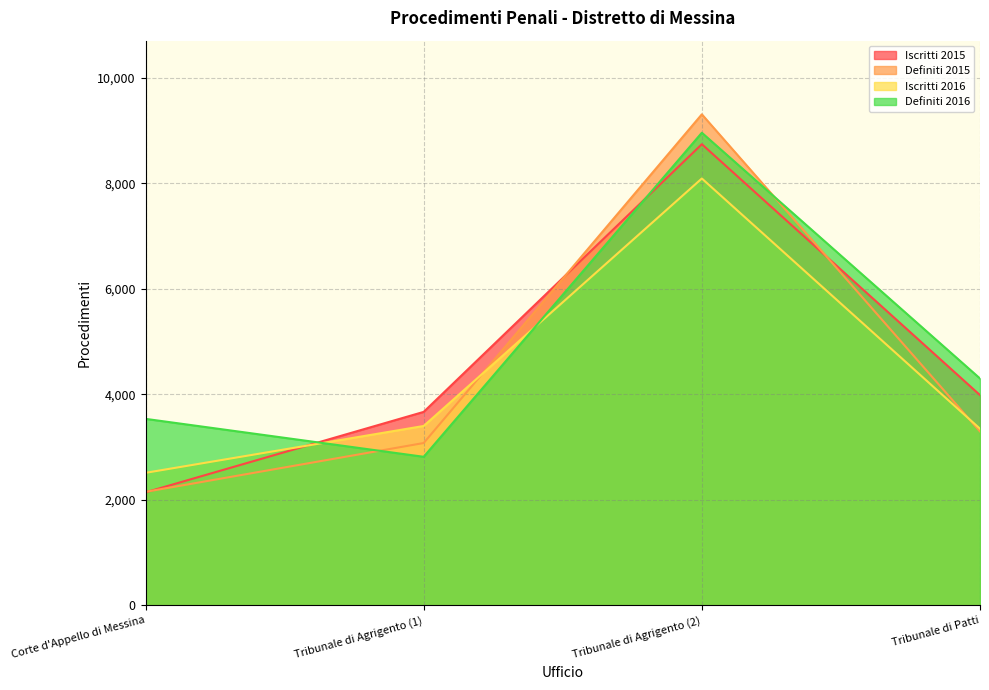

What is the difference between the maximum and minimum values in the Definiti 2015 series?

7154